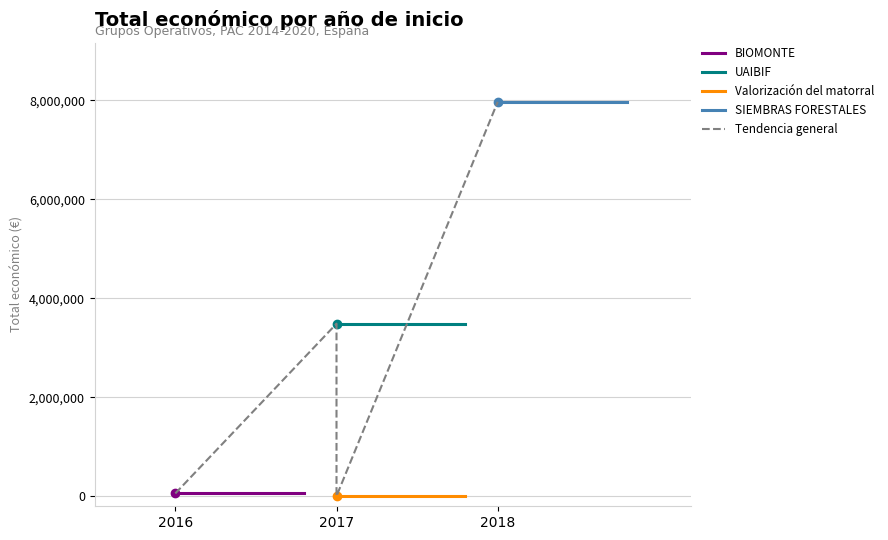

Is it true that the value at 2016 is 27343?

False